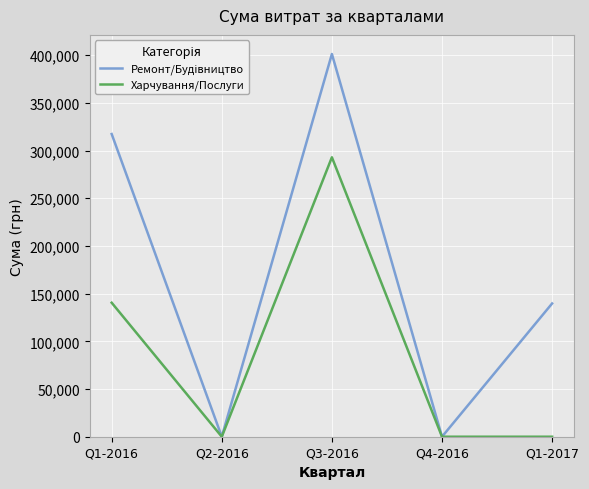

What is the total value across all series at Q1-2016?

457841.1